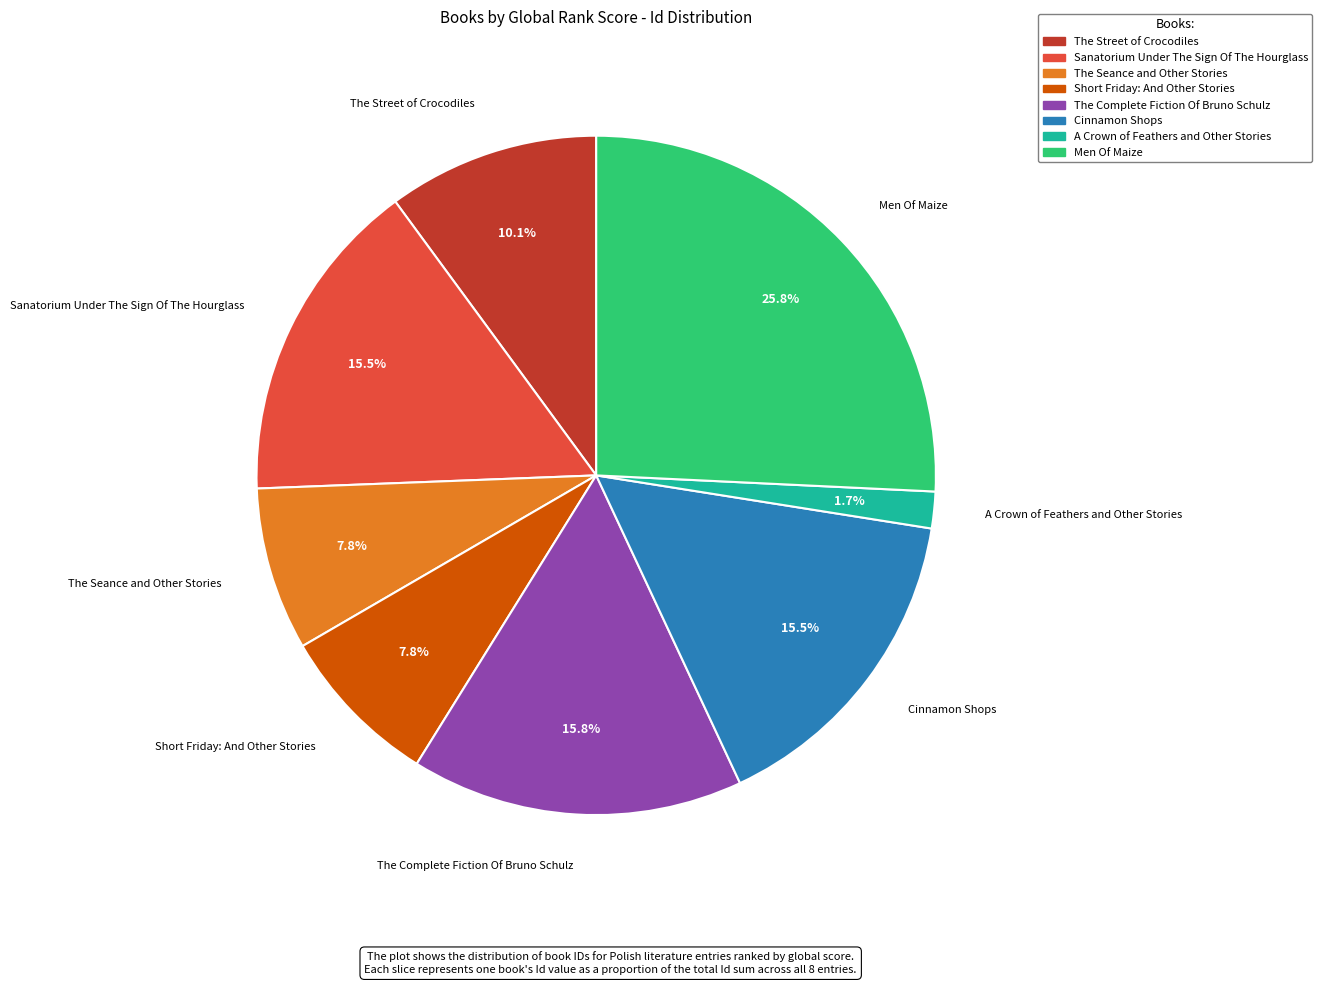

To the nearest percent, what portion does Short Friday: And Other Stories represent?

8%